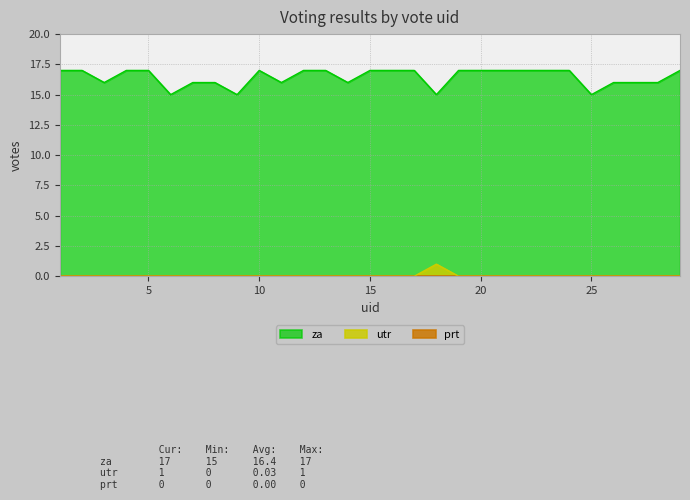

True or false: za and utr intersect in this chart.

False